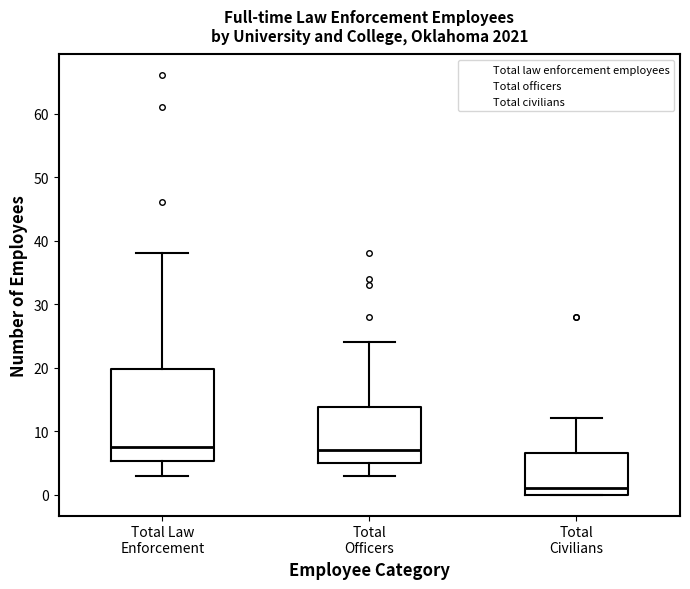

Where does the lower whisker of the box for Total Officers end on the y-axis? The values are not printed on the chart, so give them approximately, as read against the axis.

3